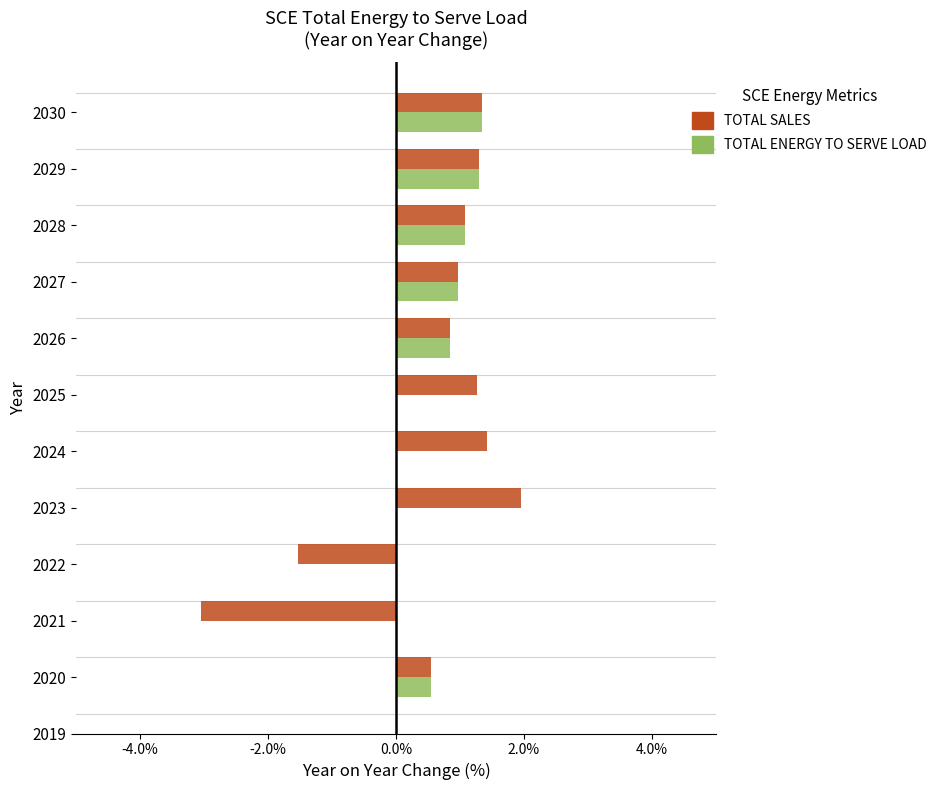

How many values in TOTAL SALES are below zero?

2